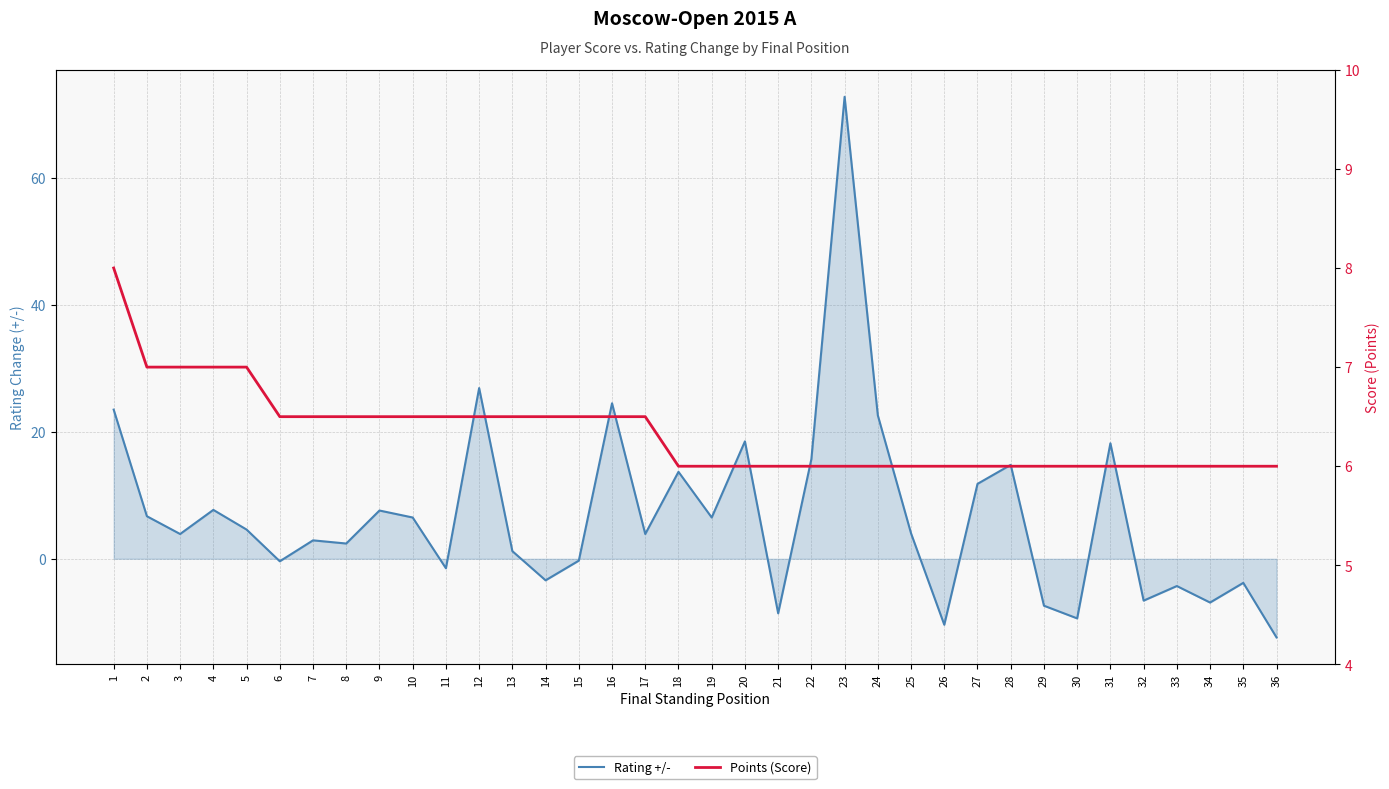

What is the value of the Points (Score) point at the 9th from the left?

6.5